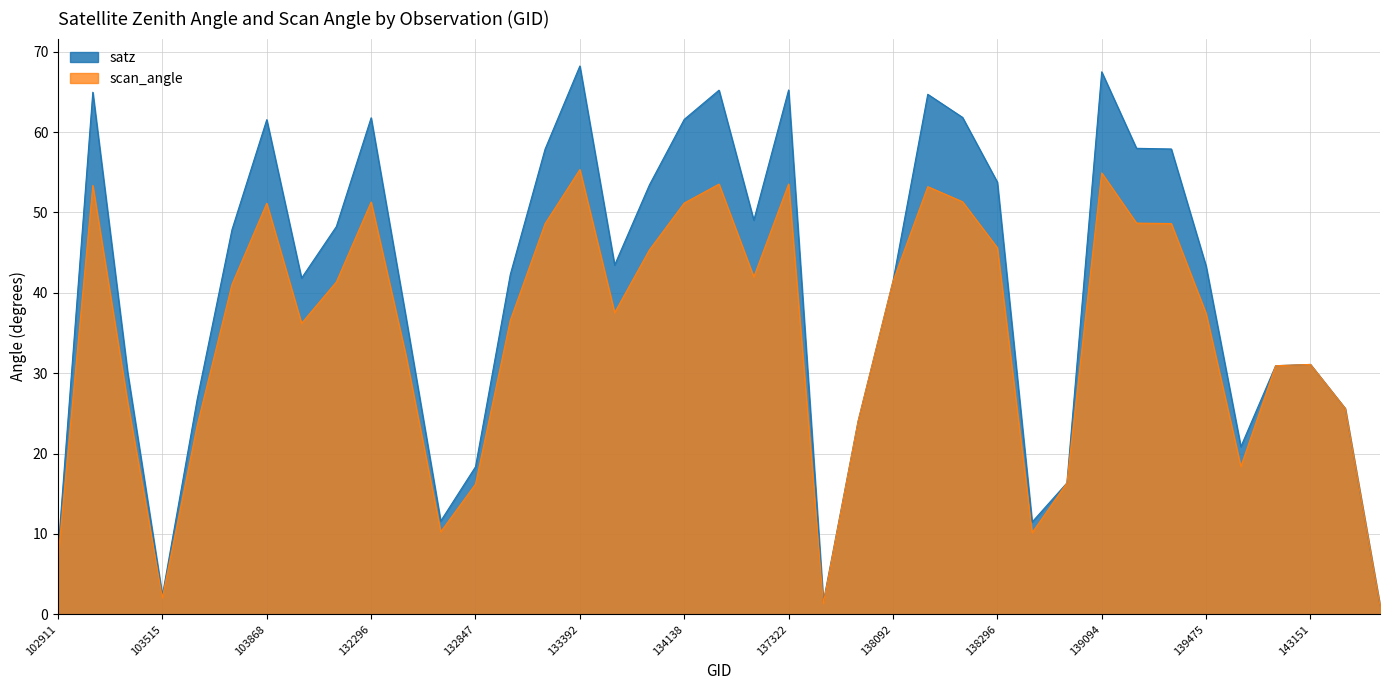

What value does the satz series have at 132296?

61.8